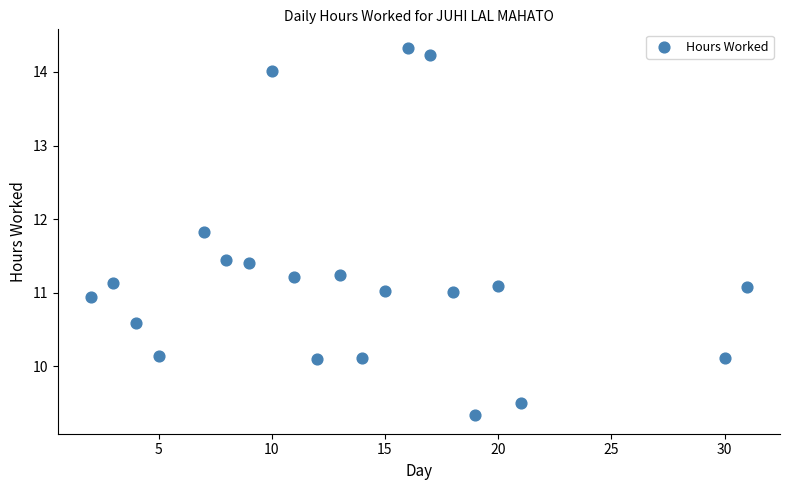

What is the range of Y values (max minus min)?

5.0